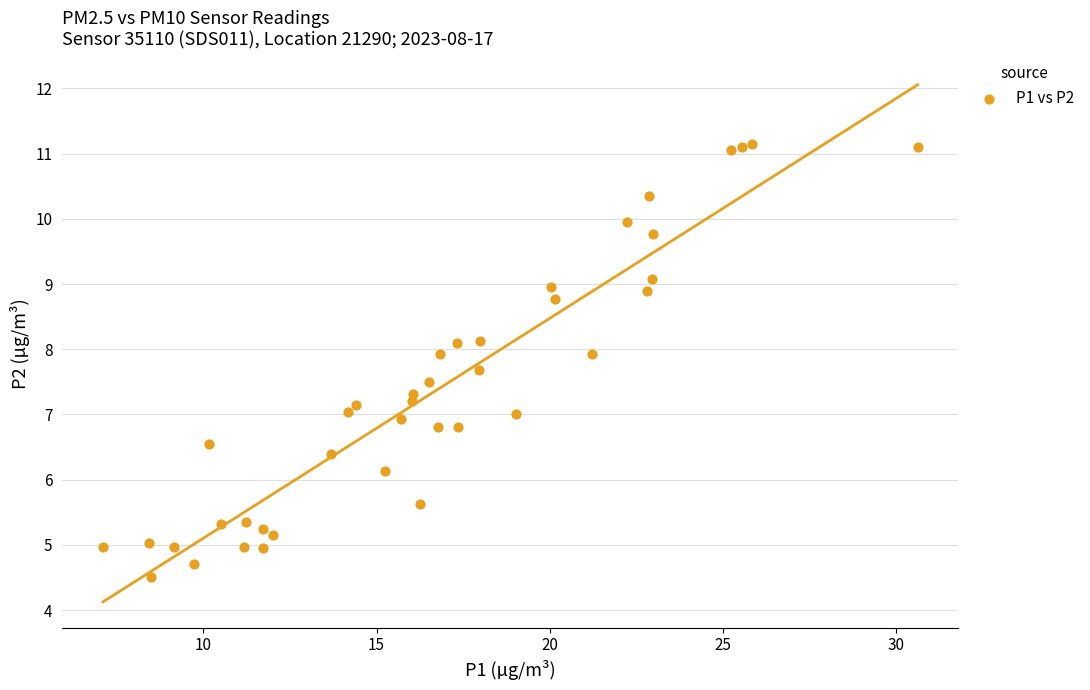

What is the range of X values (max minus min)?

23.5